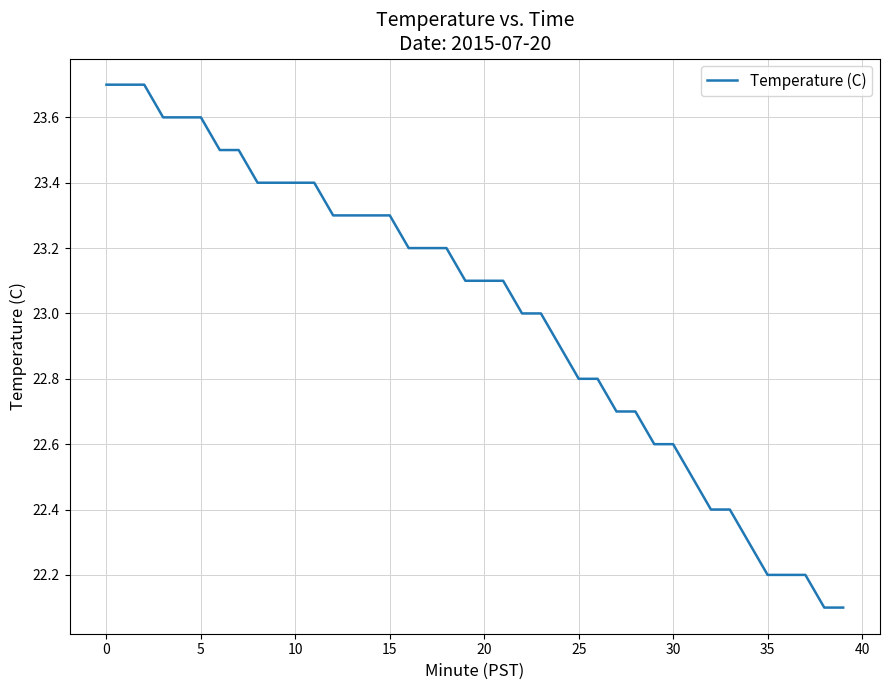

What is the maximum value shown in the chart?

23.7